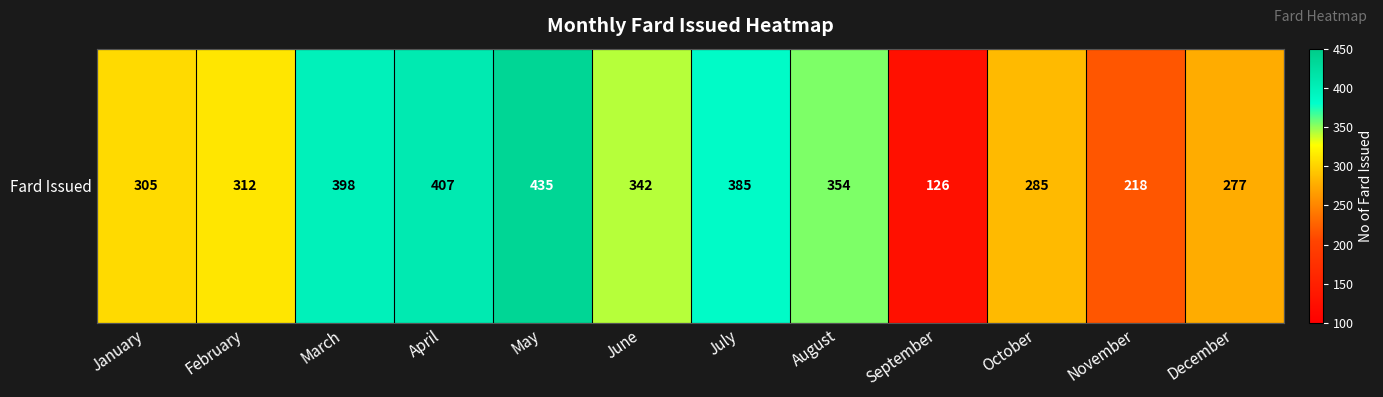

List the labels in order of value, smallest first.

September, November, December, October, January, February, June, August, July, March, April, May